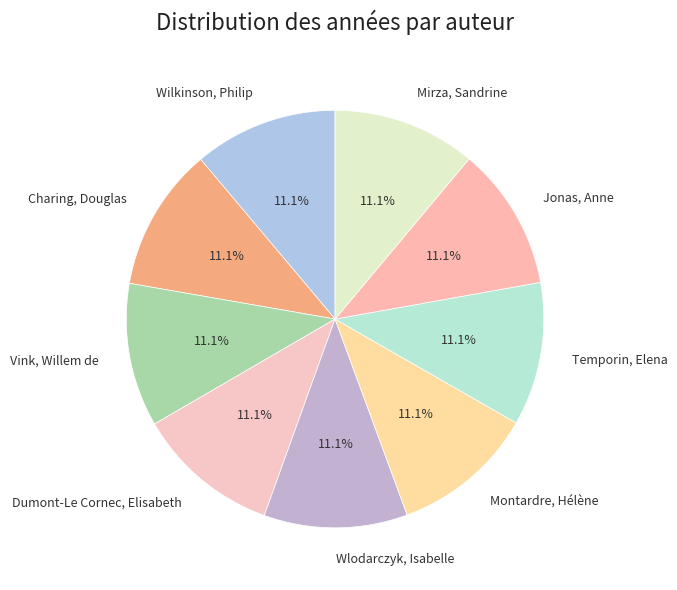

To the nearest percent, what portion does Wlodarczyk, Isabelle represent?

11%